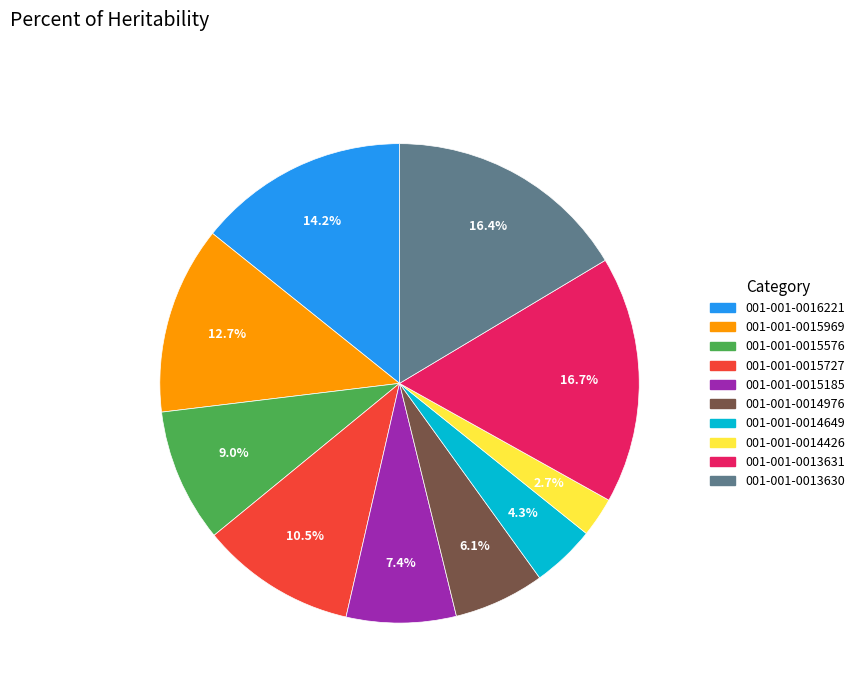

Between 001-001-0015576 and 001-001-0014649, which is larger?

001-001-0015576